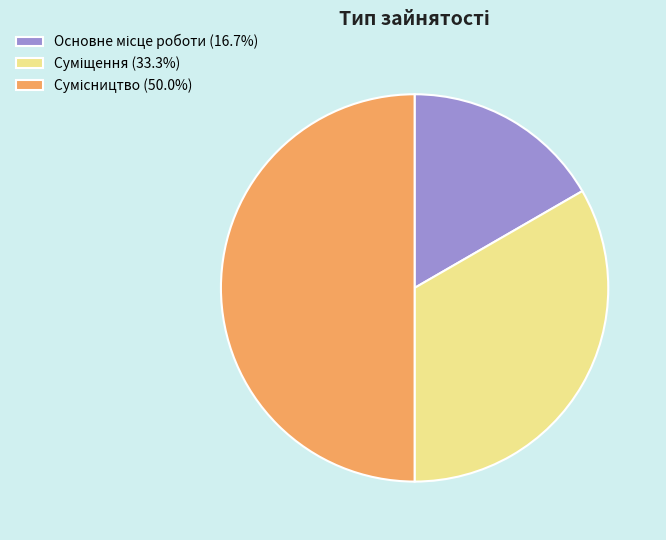

Is it true that Основне місце роботи is 17% of the pie?

True